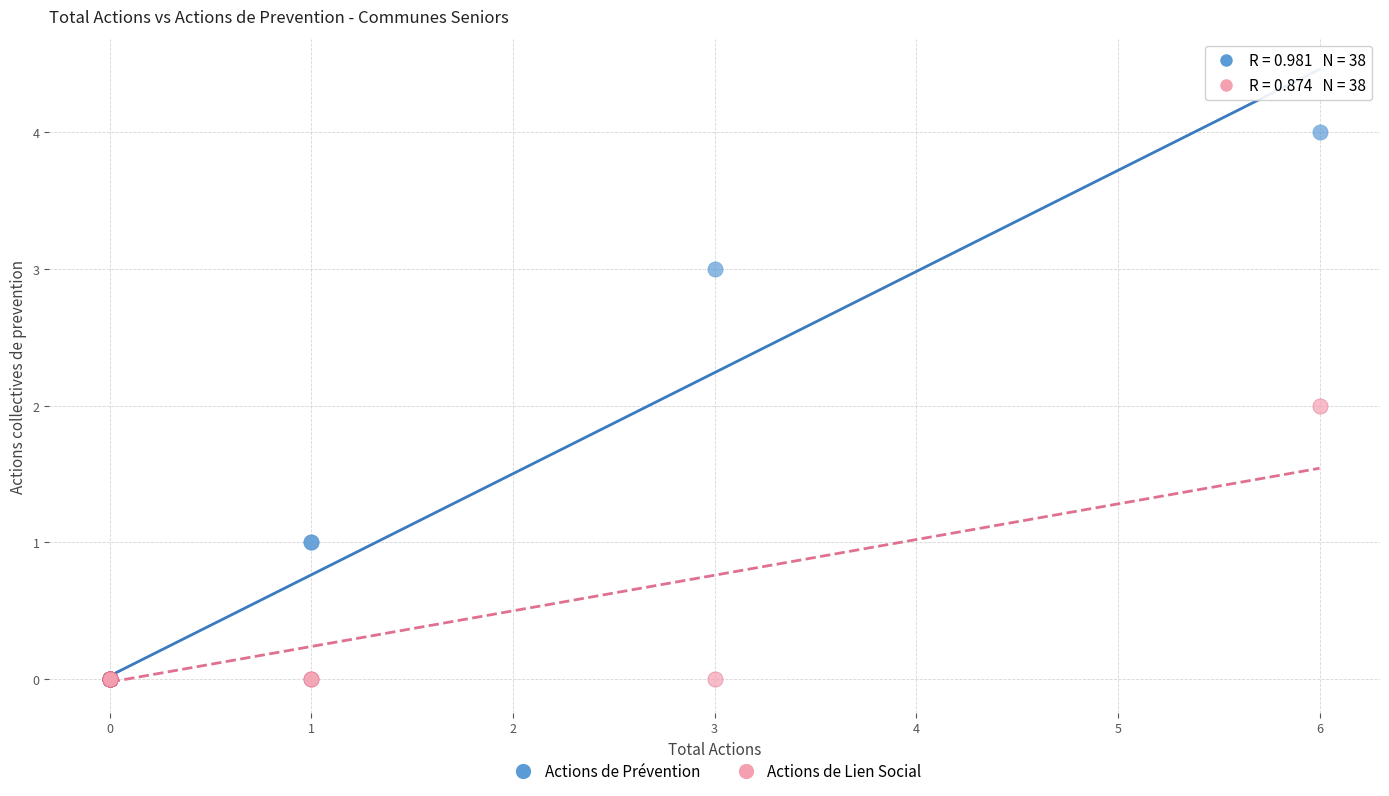

Which series has the largest Y range (max minus min)?

Actions de Prévention